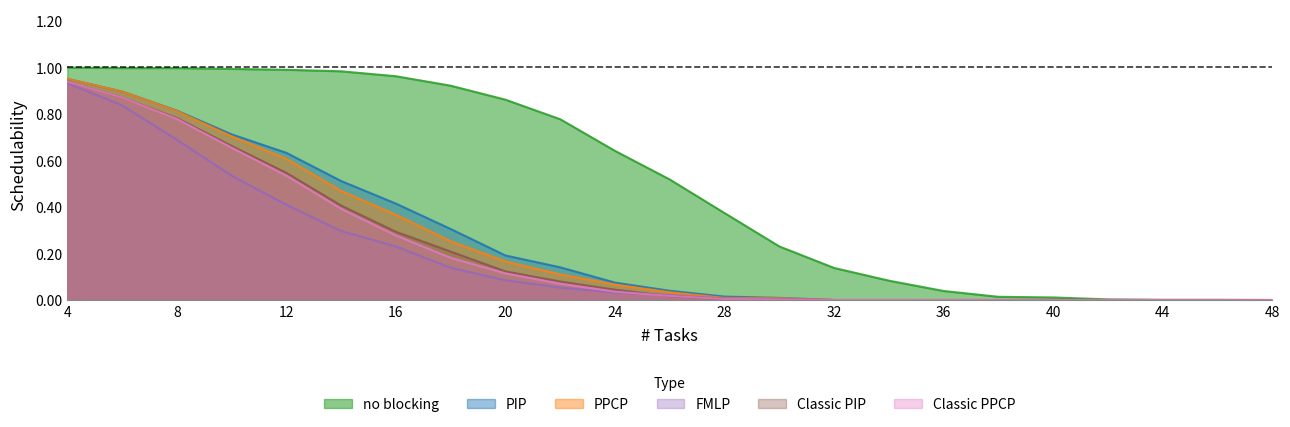

The value of FMLP at 46 is 0.0. True or false?

True